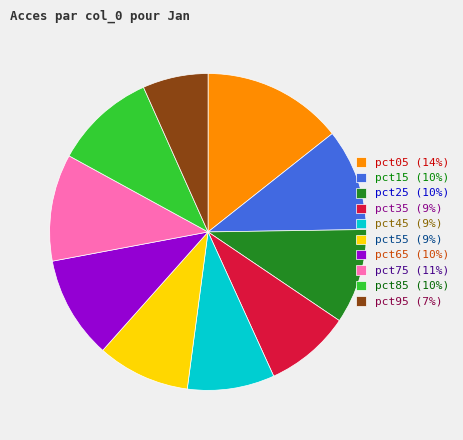

Is there any slice that represents more than half of the pie?

No